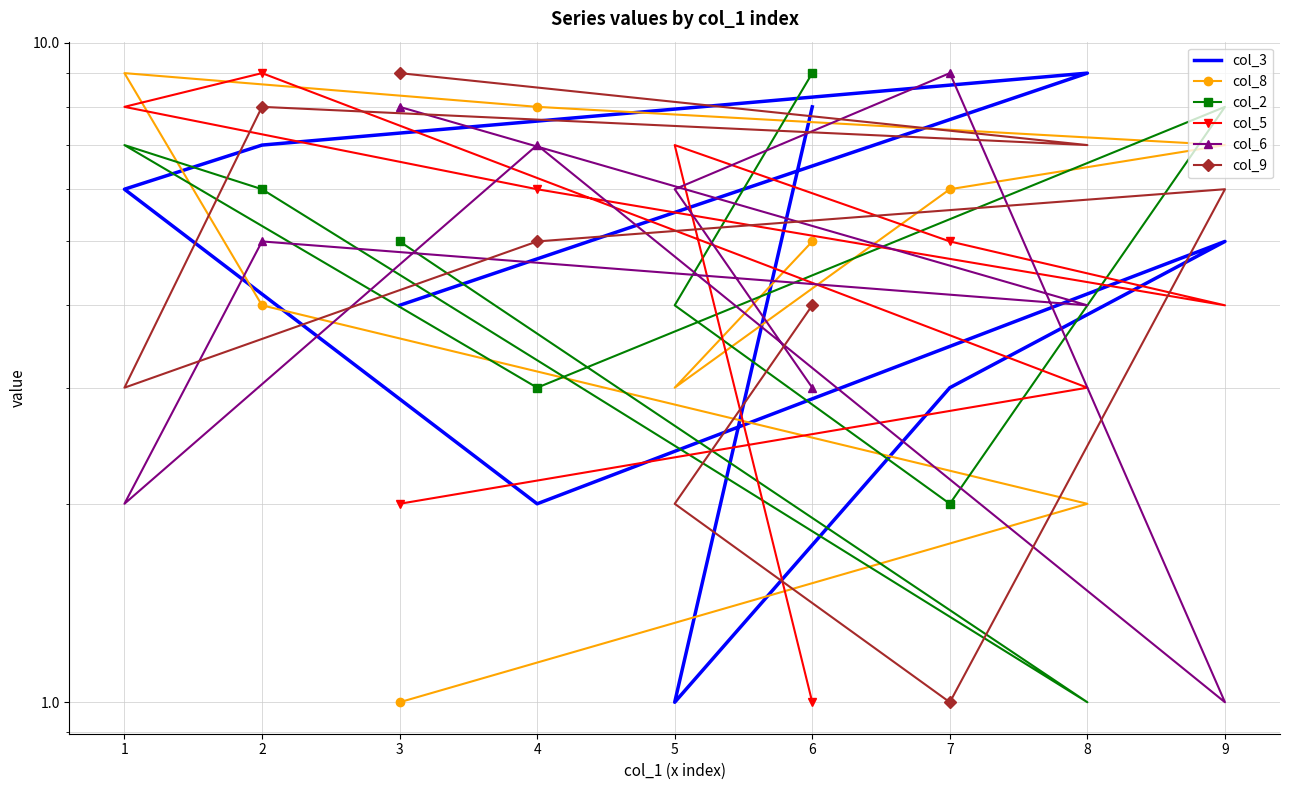

In col_2, how many points are lower than both neighbors (excluding endpoints)?

3